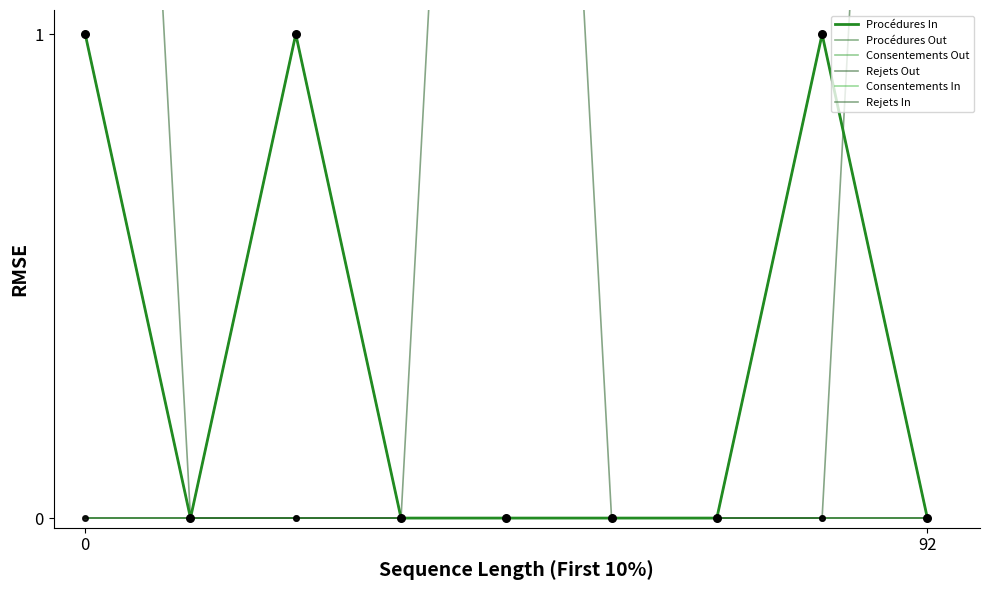

Which series has the largest total across all categories?

Rejets Out